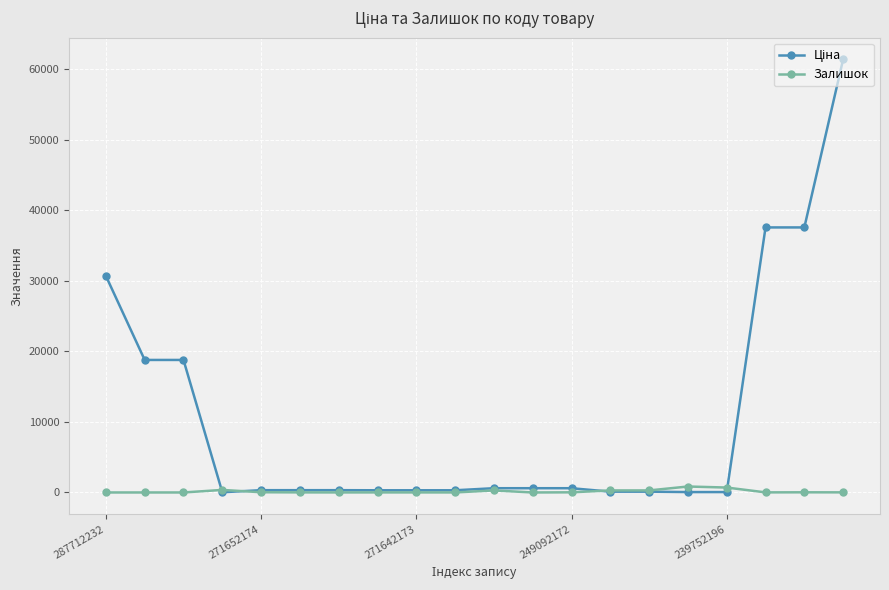

What is the greatest value displayed?

61434.3